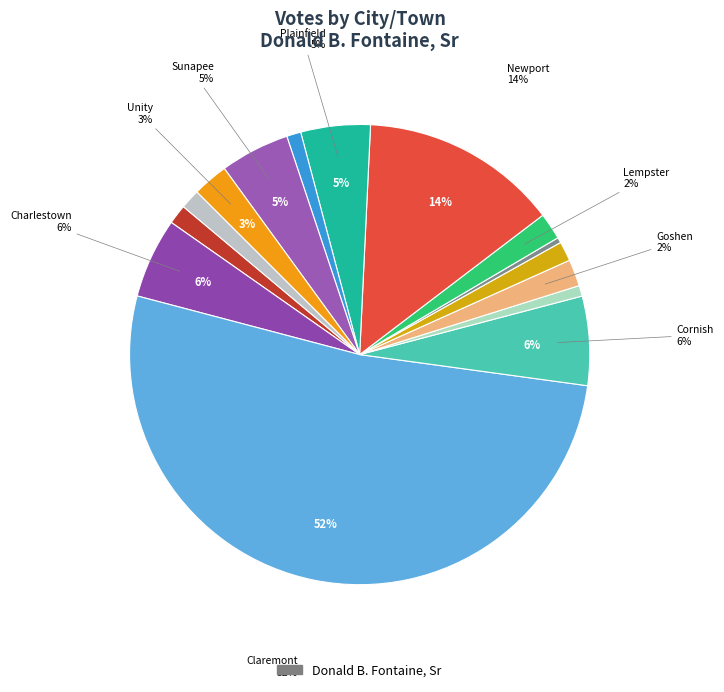

True or false: Langdon accounts for 0% of the total.

True